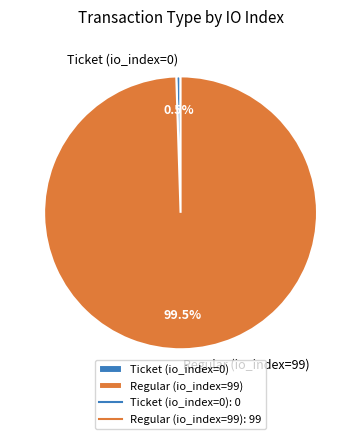

Between Regular (io_index=99) and Ticket (io_index=0), which is larger?

Regular (io_index=99)